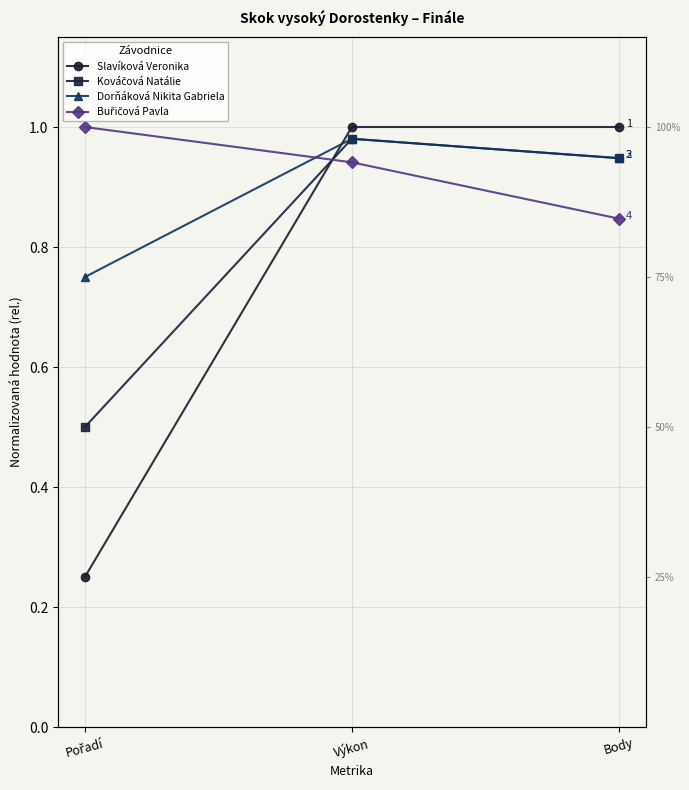

What is the total value across all series at Pořadí?

2.5